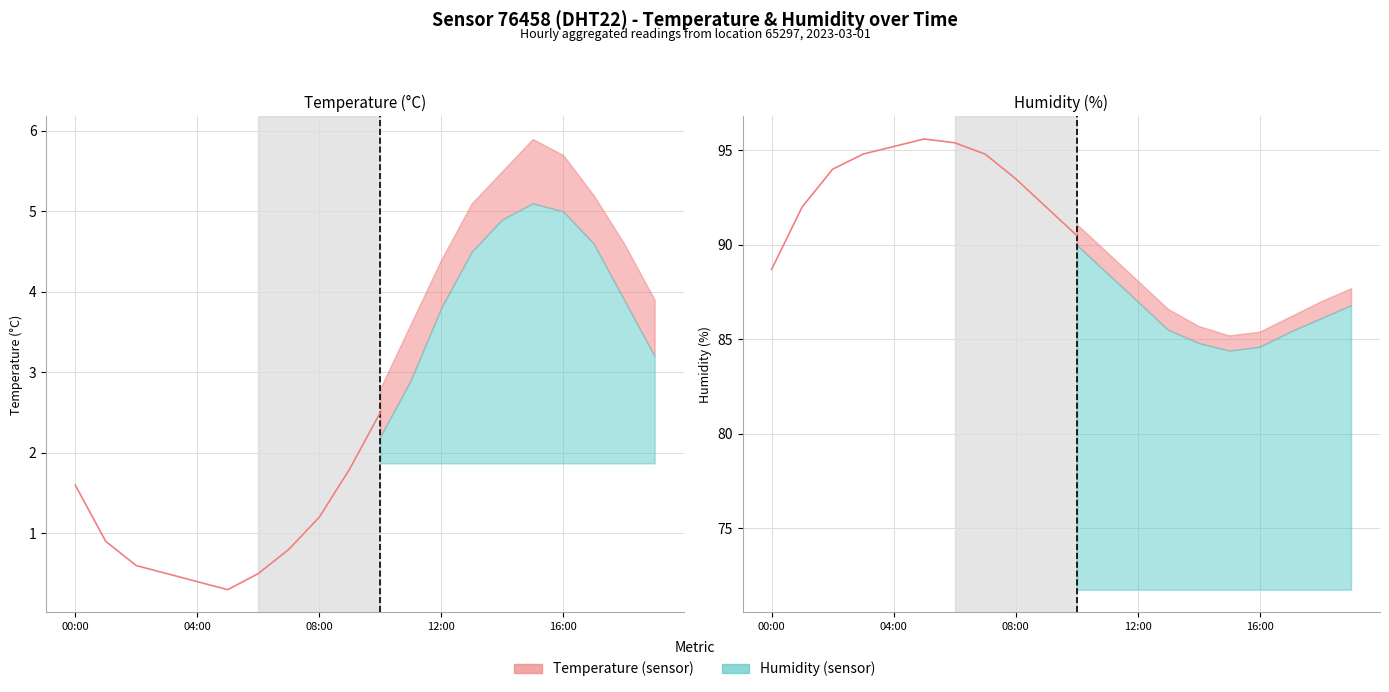

True or false: Temperature and Humidity intersect in this chart.

False